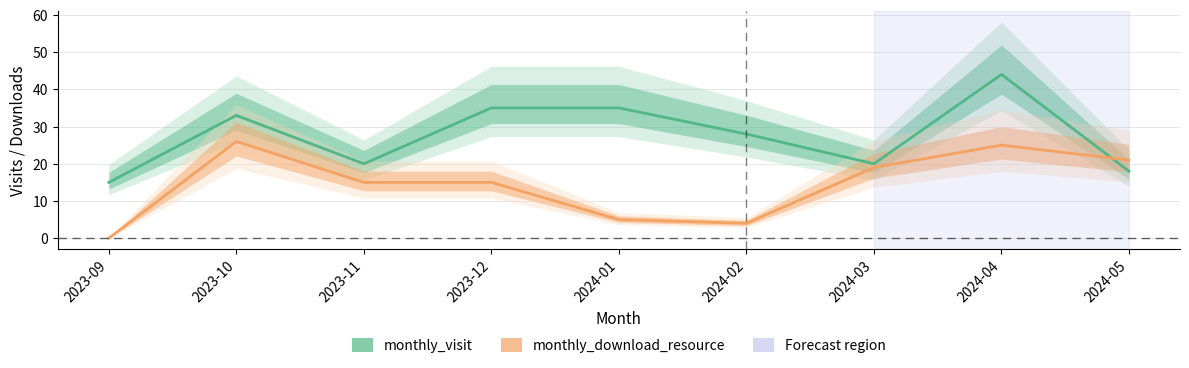

Is the value of monthly_download_resource at 2024-05 greater than the value of monthly_visit at 2024-03?

Yes